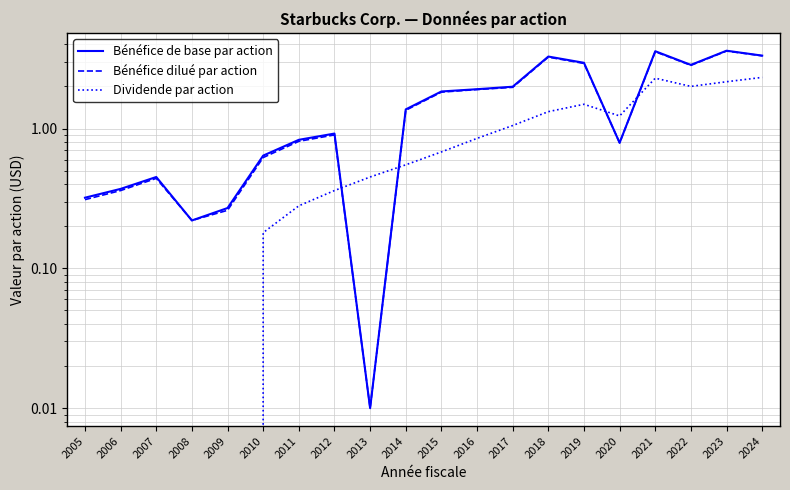

What is the difference between the highest and lowest values at 2005?

0.3